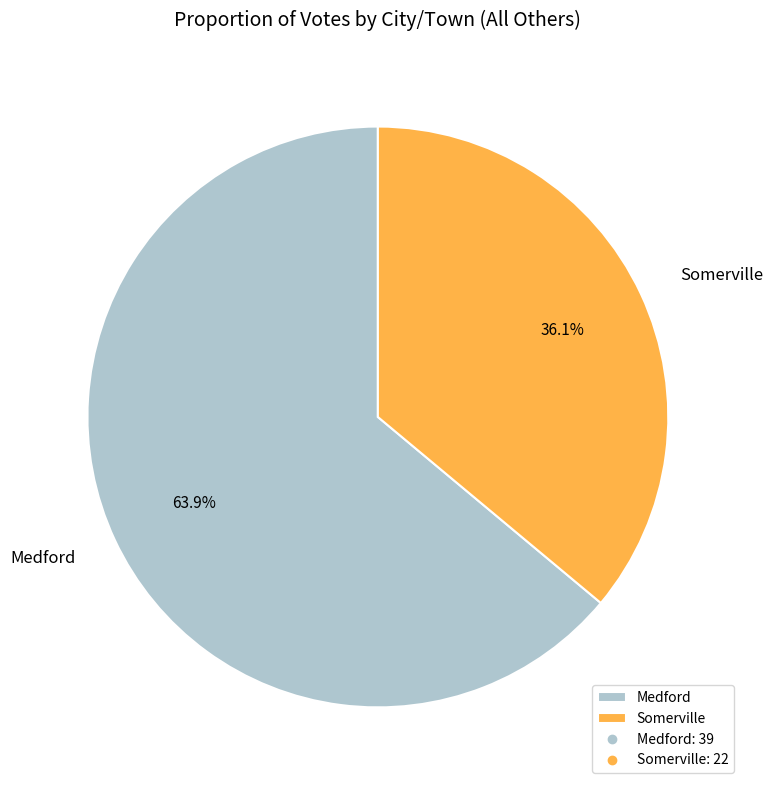

To the nearest percent, what portion does Medford represent?

64%